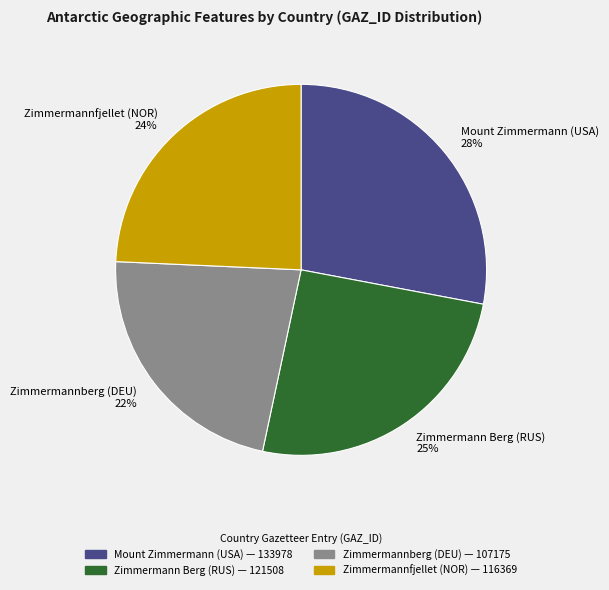

Approximately how many times larger is the value at Zimmermann Berg (RUS) compared to Mount Zimmermann (USA)?

0.9